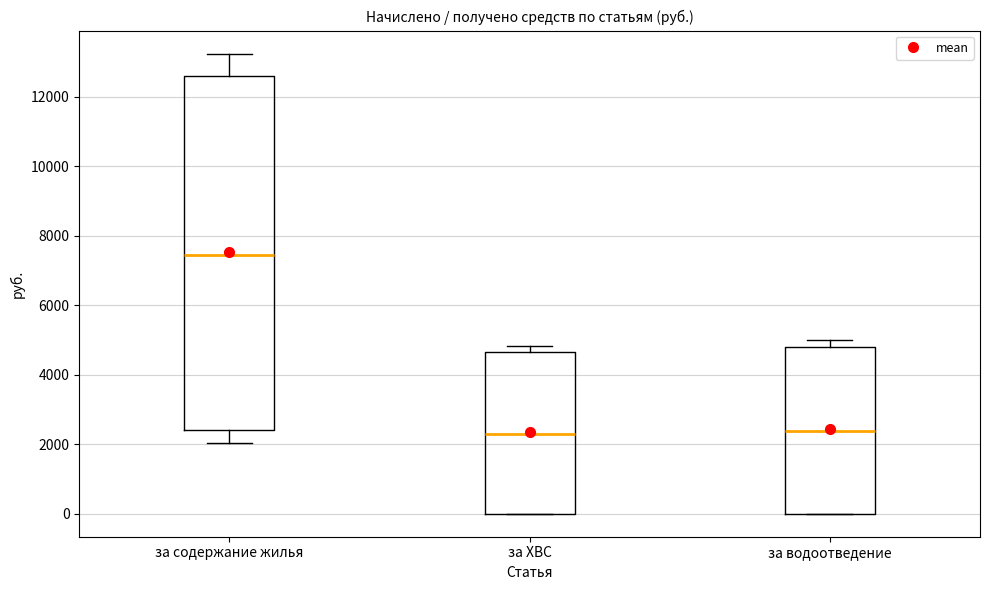

Where does the median line of the box for за ХВС sit on the y-axis? The values are not printed on the chart, so give them approximately, as read against the axis.

2400